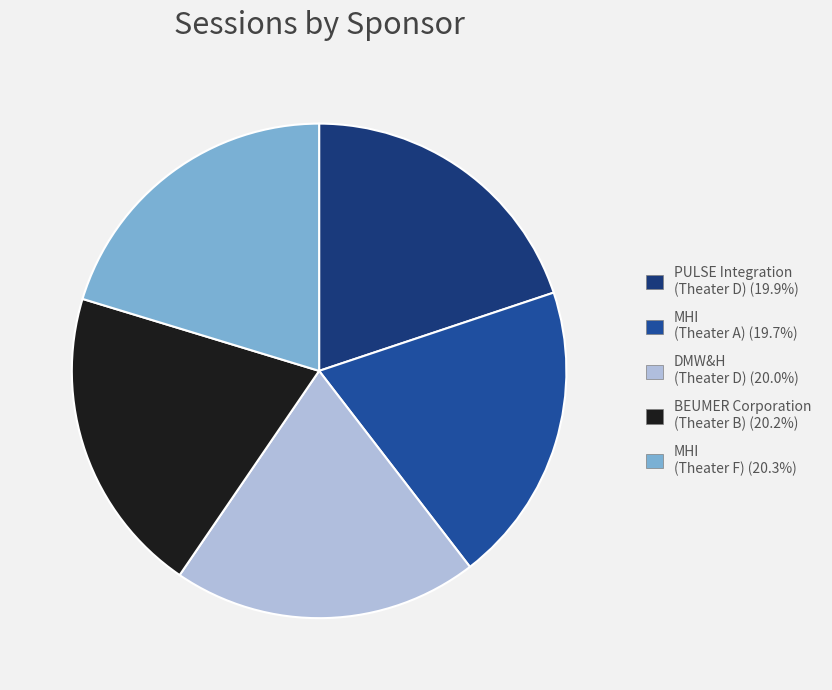

Do DMW&H (Theater D) and MHI (Theater F) together represent more than half of the pie?

No